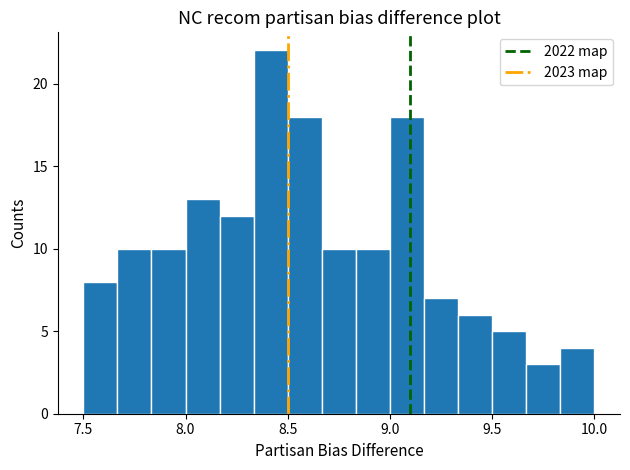

Around what value on the x-axis is the tallest bar? Give the approximate position of its centre, as read against the axis.

8.40